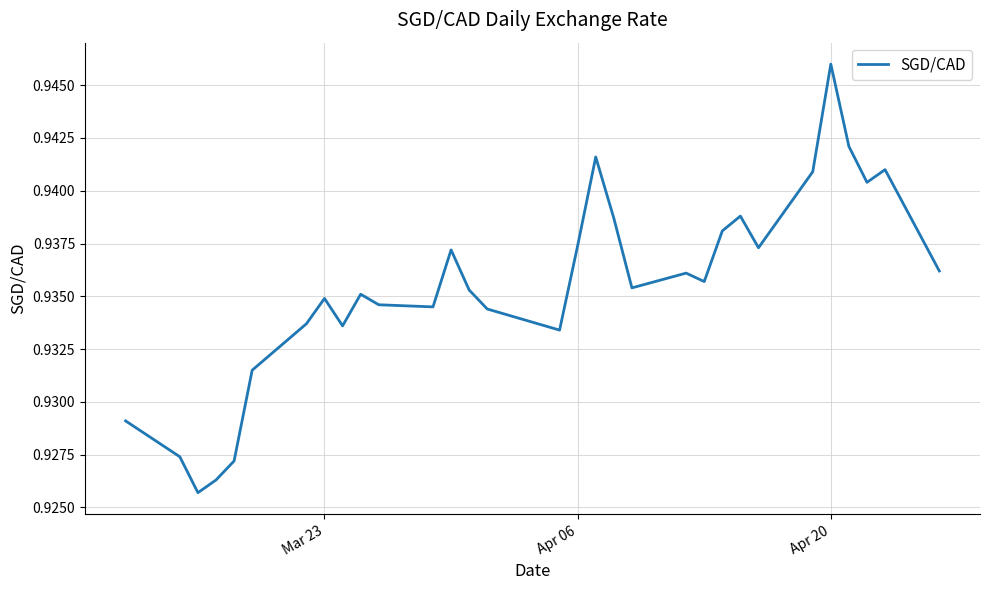

Which category has the highest value across all series?

Apr 20